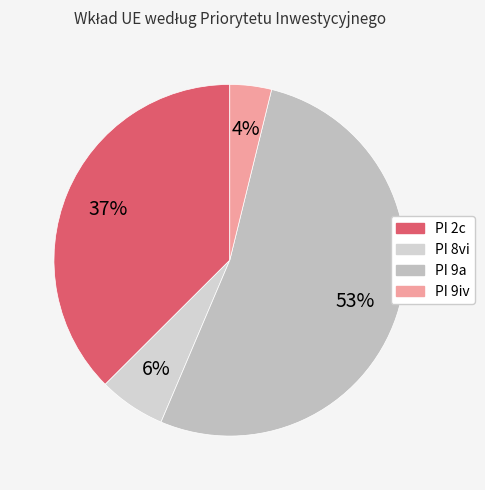

How many slices are in this pie chart?

4